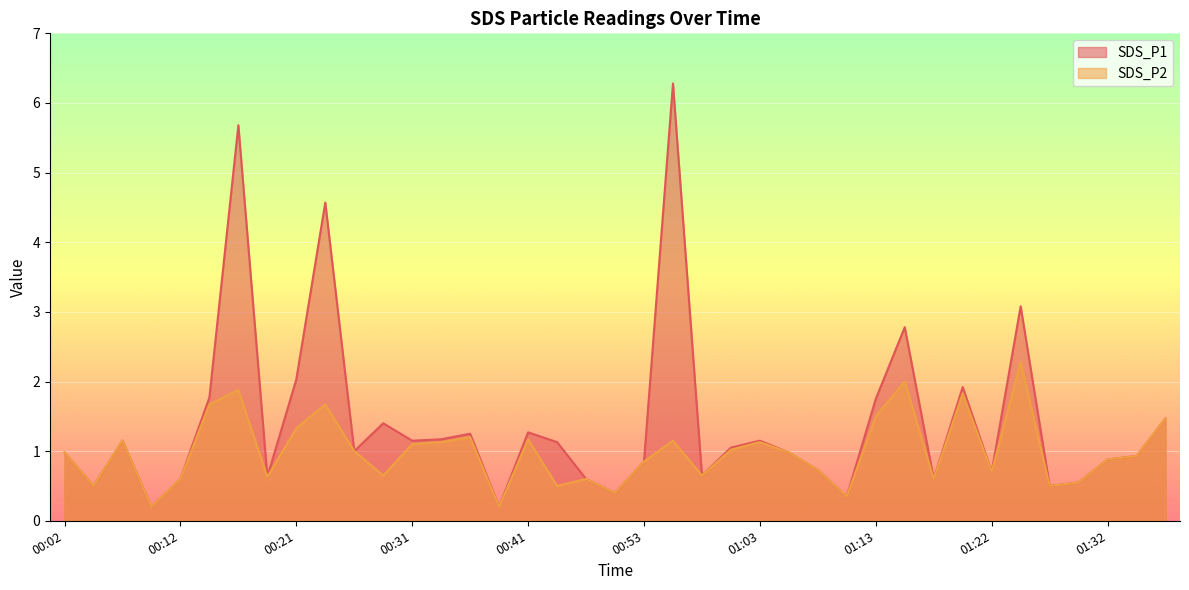

What is the smallest value displayed?

0.2